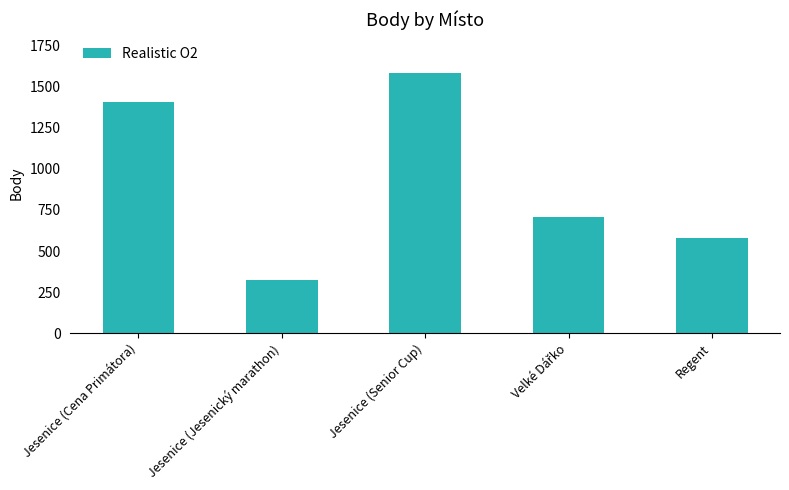

At which label does the data first exceed 707?

Jesenice (Cena Primátora)